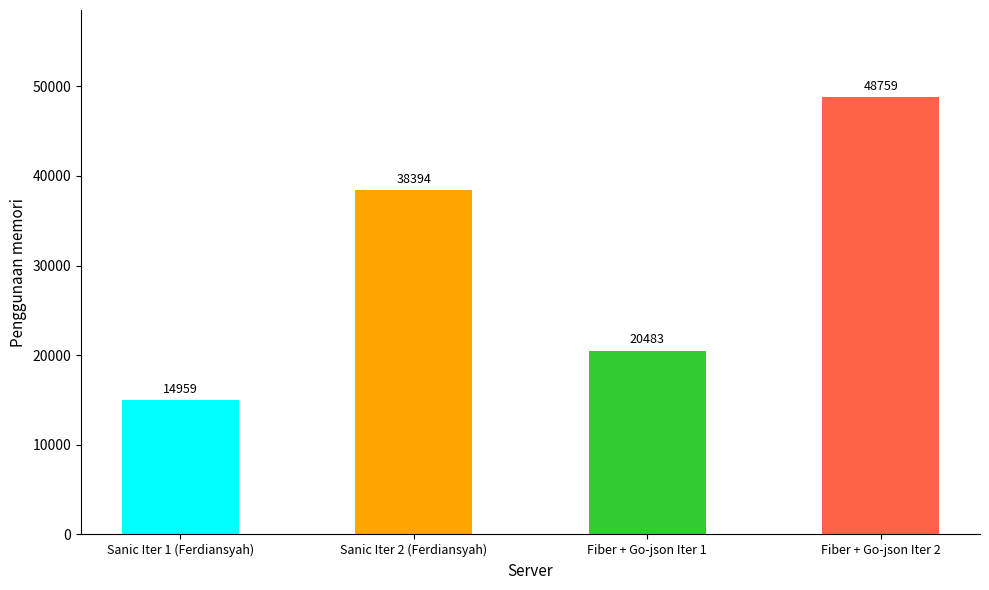

What is the sum of the values at Fiber + Go-json Iter 2 and Sanic Iter 1 (Ferdiansyah)?

63718